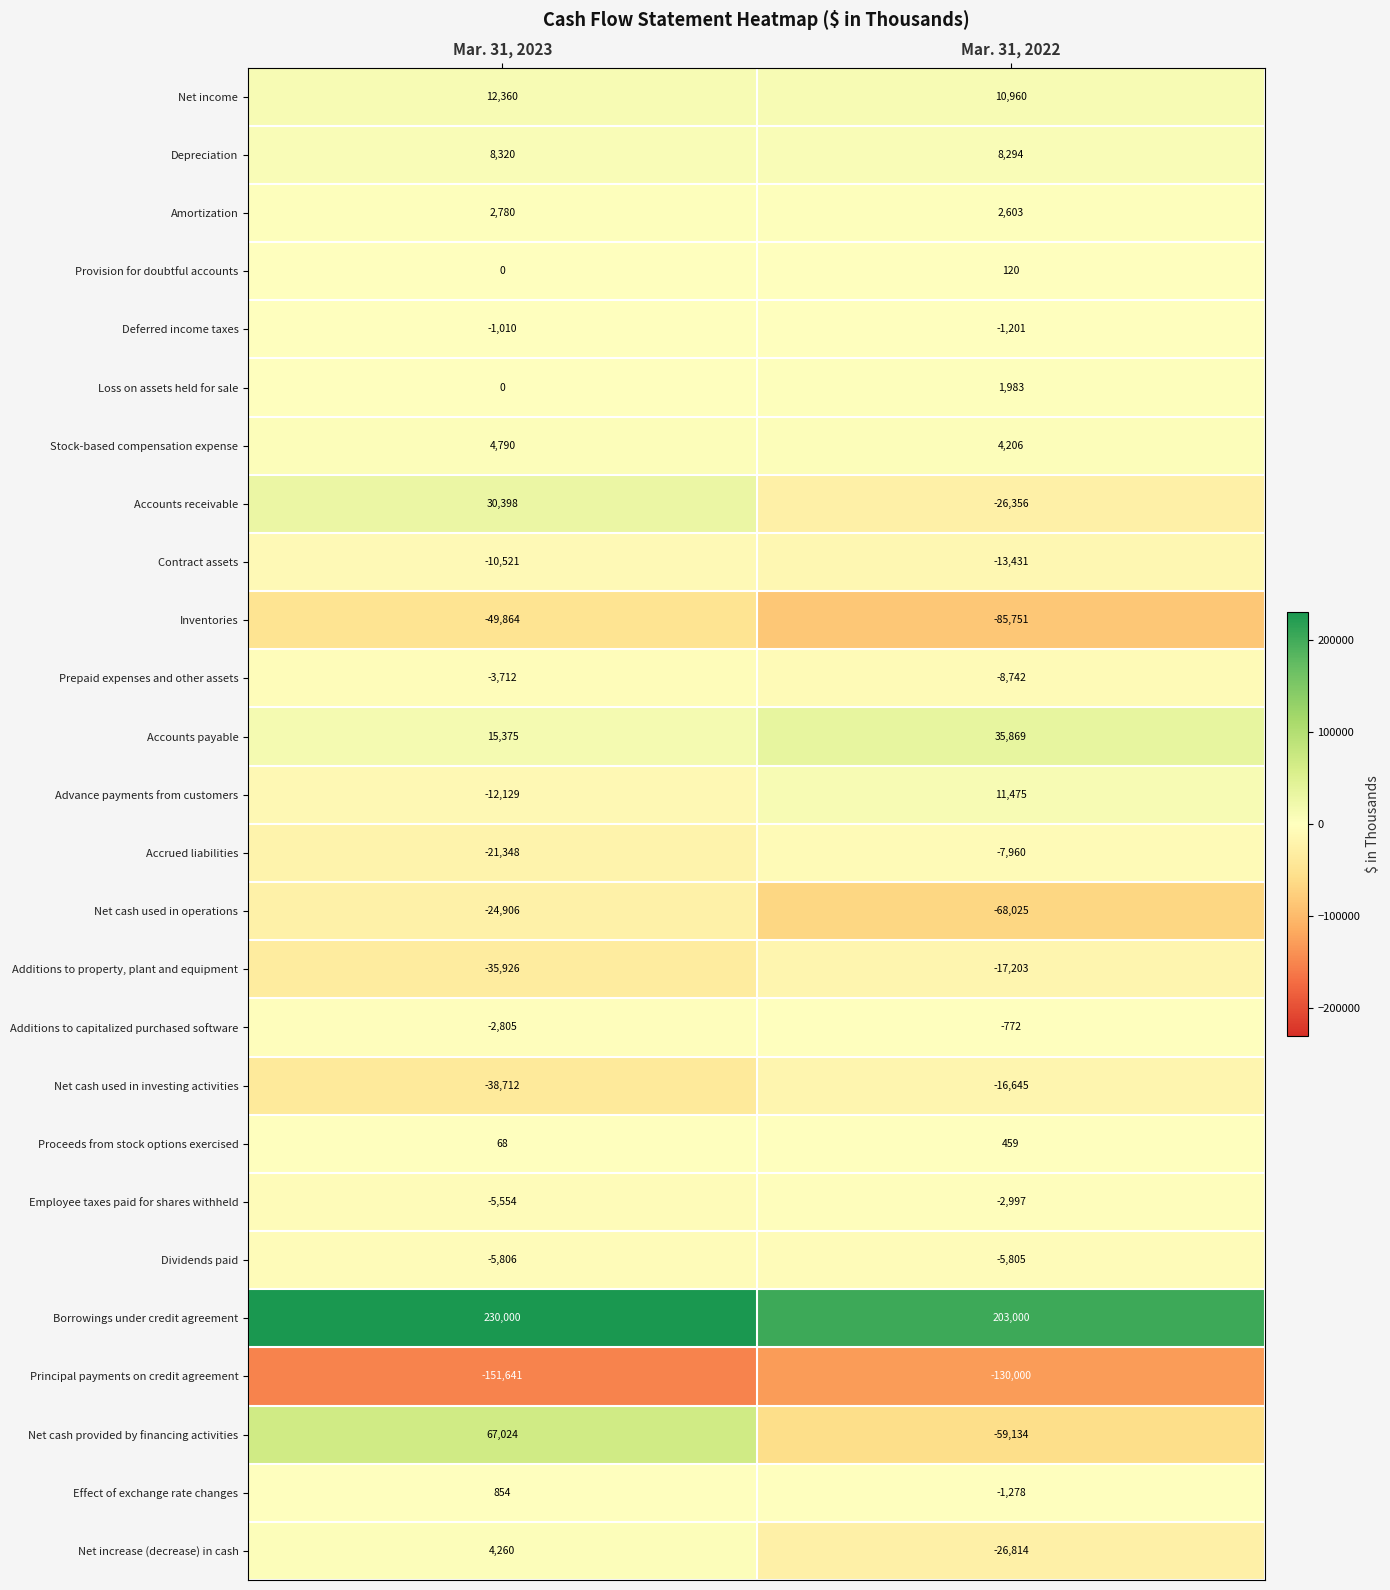

What is the difference between the maximum and minimum values in the Additions to property, plant and equipment series?

18723